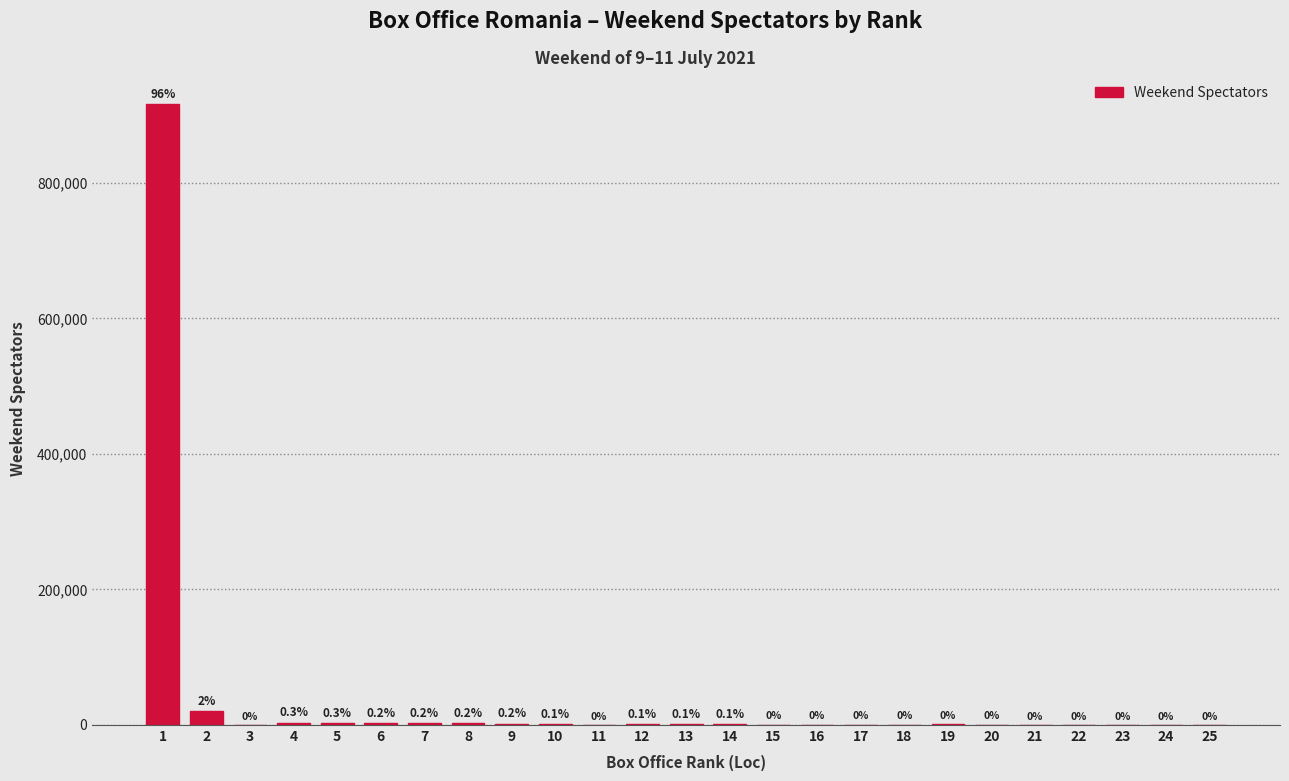

Reading right to left, extract all data points from this chart.

25=0	24=3	23=17	22=28	21=50	20=167	19=445	18=321	17=429	16=430	15=429	14=532	13=824	12=1164	11=1	10=1320	9=1878	8=2368	7=2212	6=2377	5=2894	4=3261	3=1	2=20250	1=916582